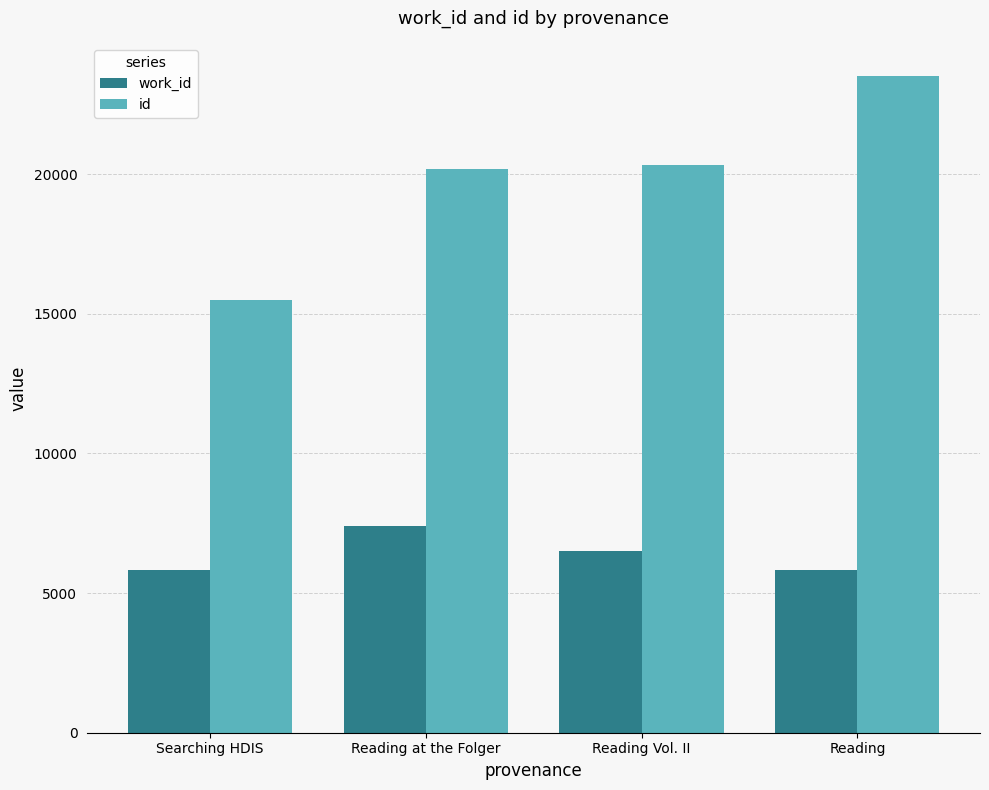

What is the difference between the second highest and minimum values in the work_id series?

694